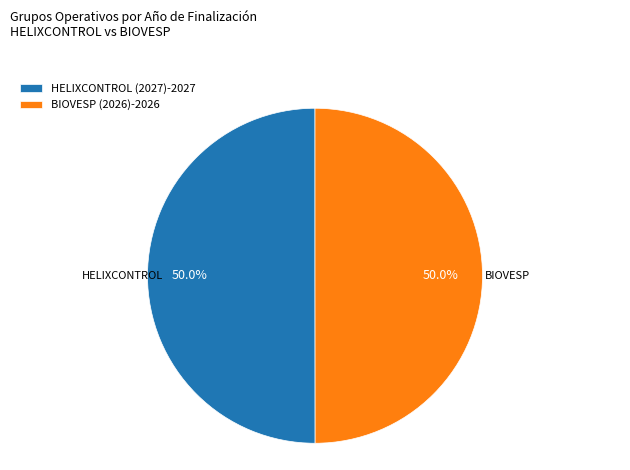

The BIOVESP (2026) slice represents 39% of the pie. True or false?

False